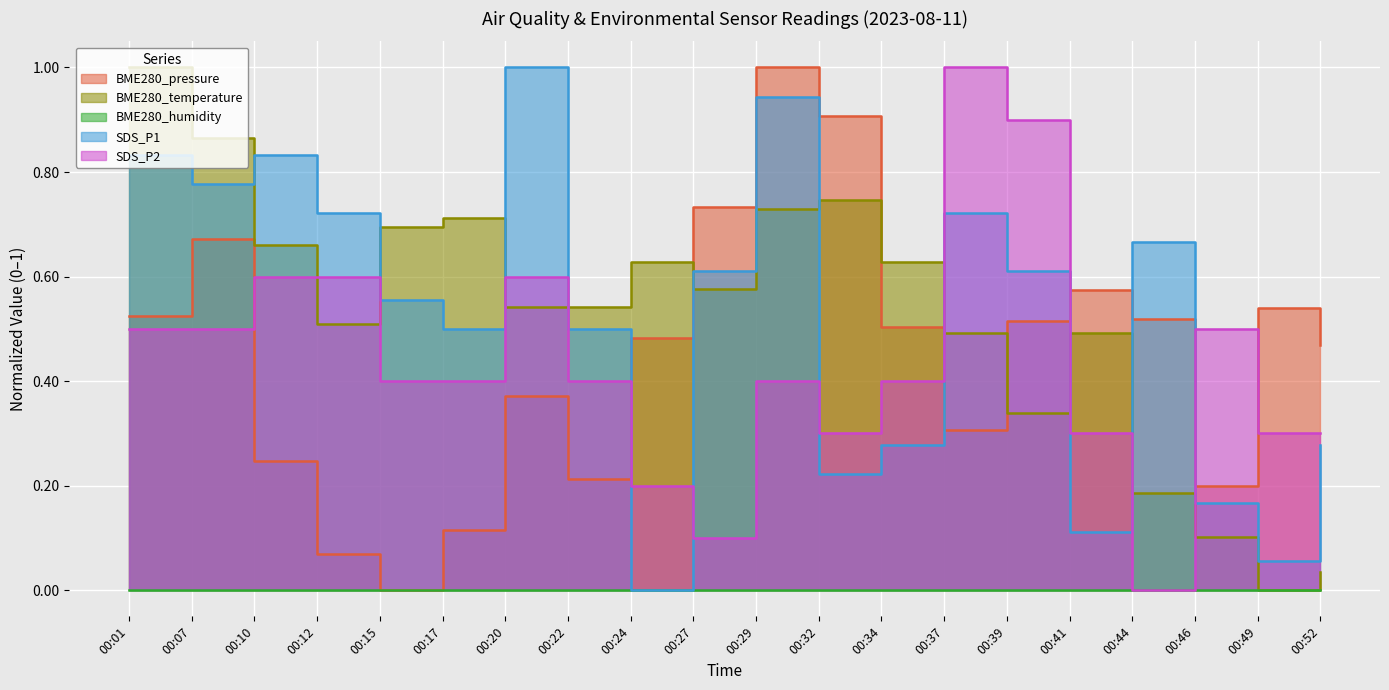

How many interior local valleys does the SDS_P1 series have?

6